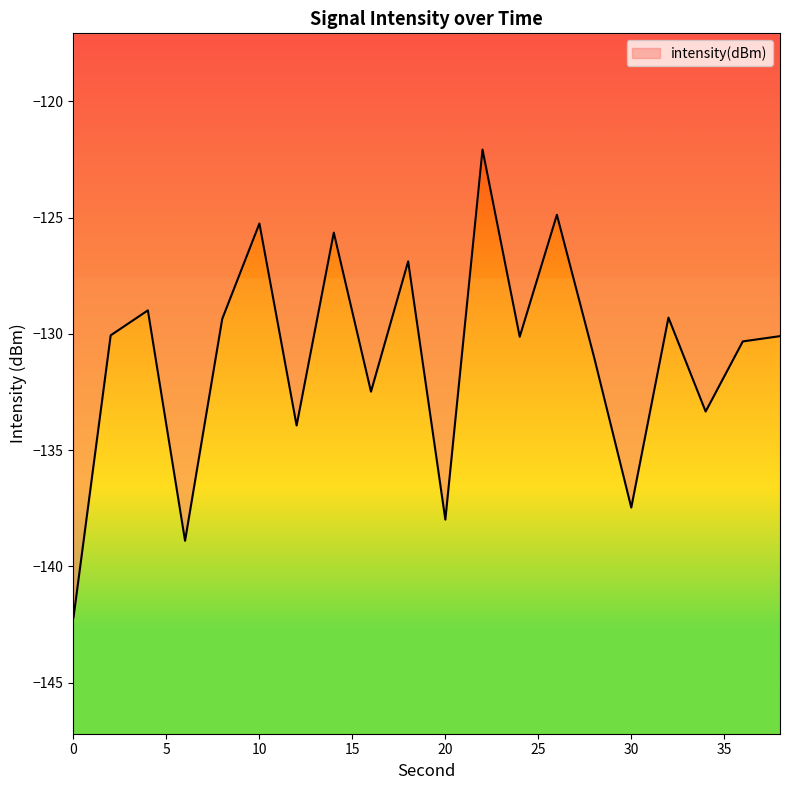

What is the minimum value shown in the chart?

-142.2